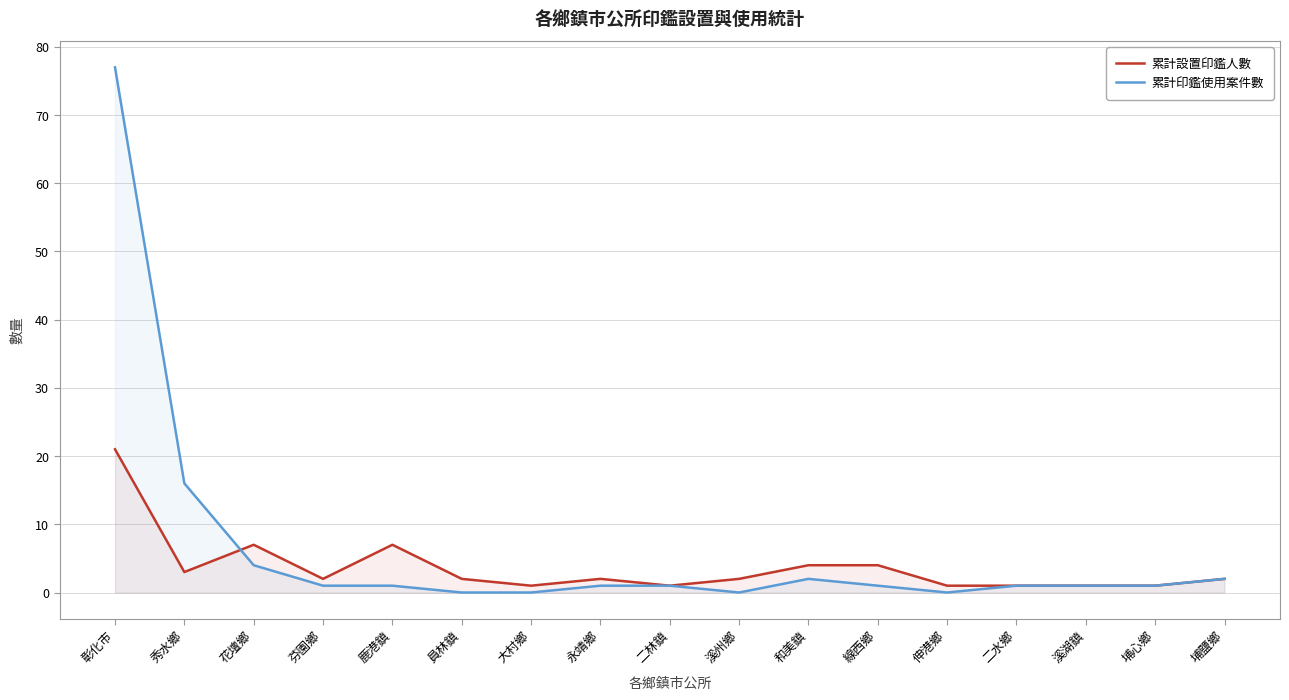

Rank the series by their average value, from lowest to highest.

累計設置印鑑人數, 累計印鑑使用案件數